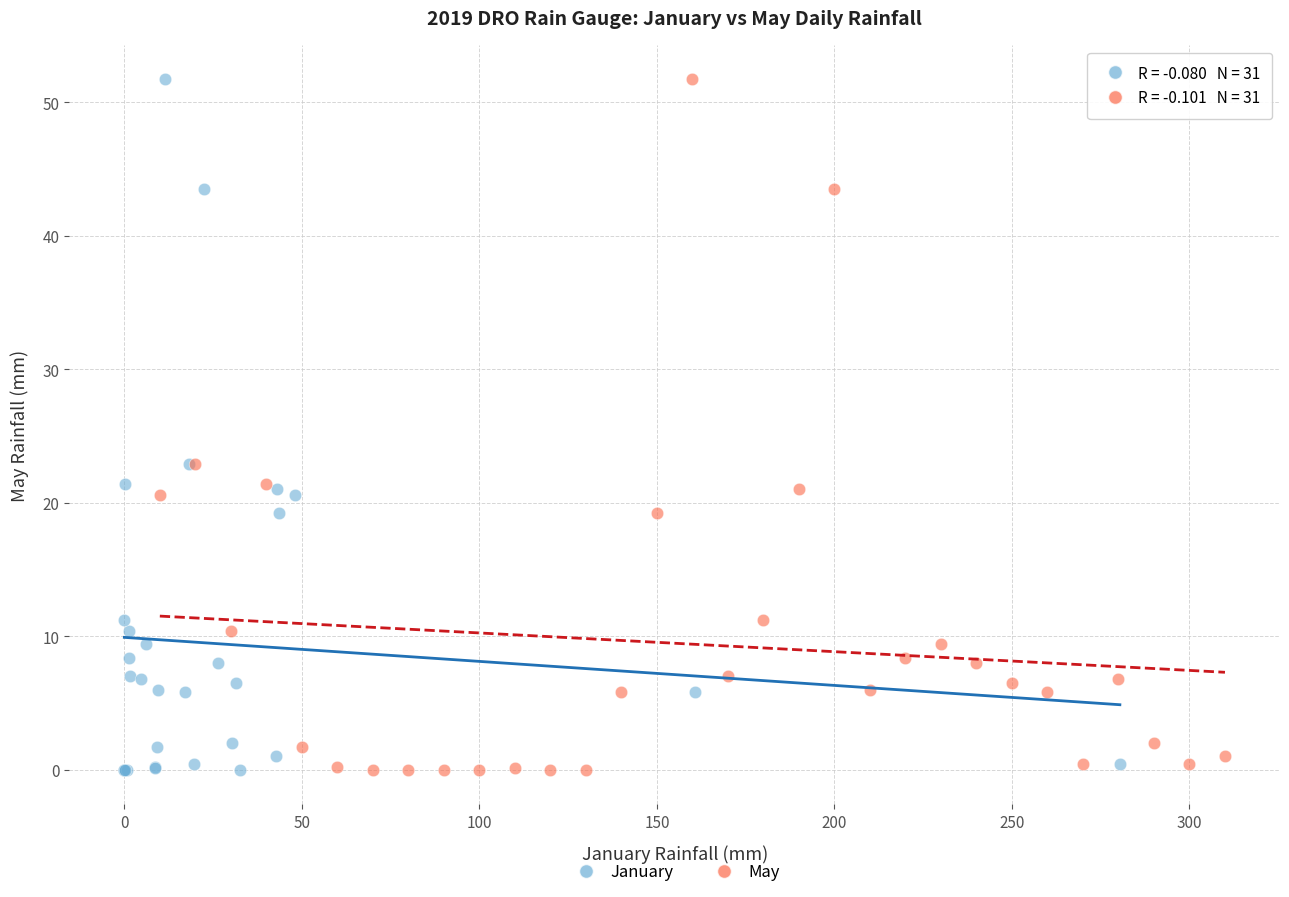

What are all the series names shown in the legend?

January, May